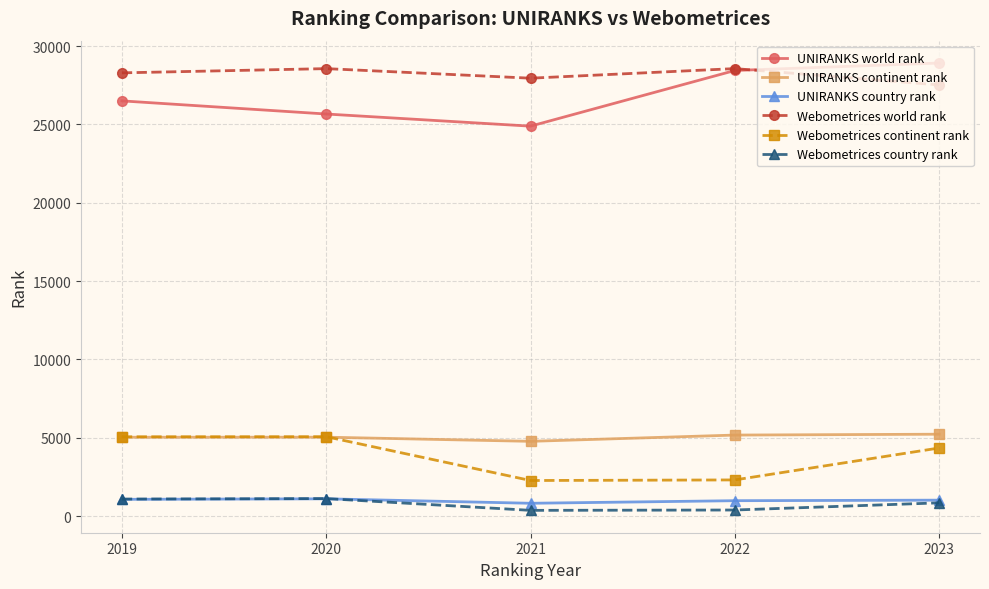

Count the number of data series in this chart.

6